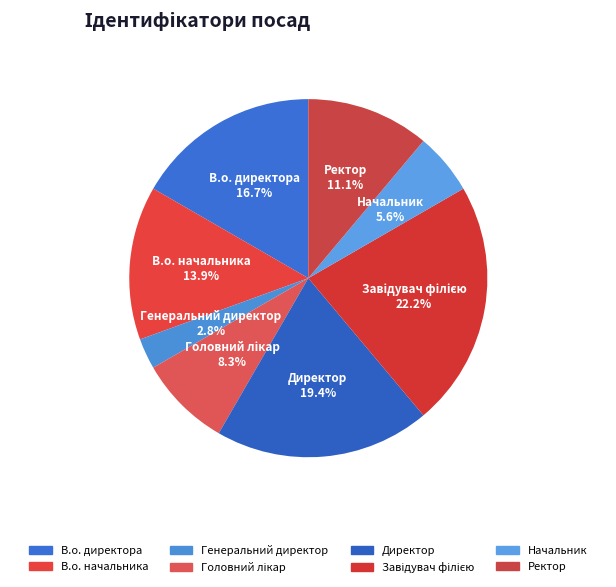

How many slices are in this pie chart?

8